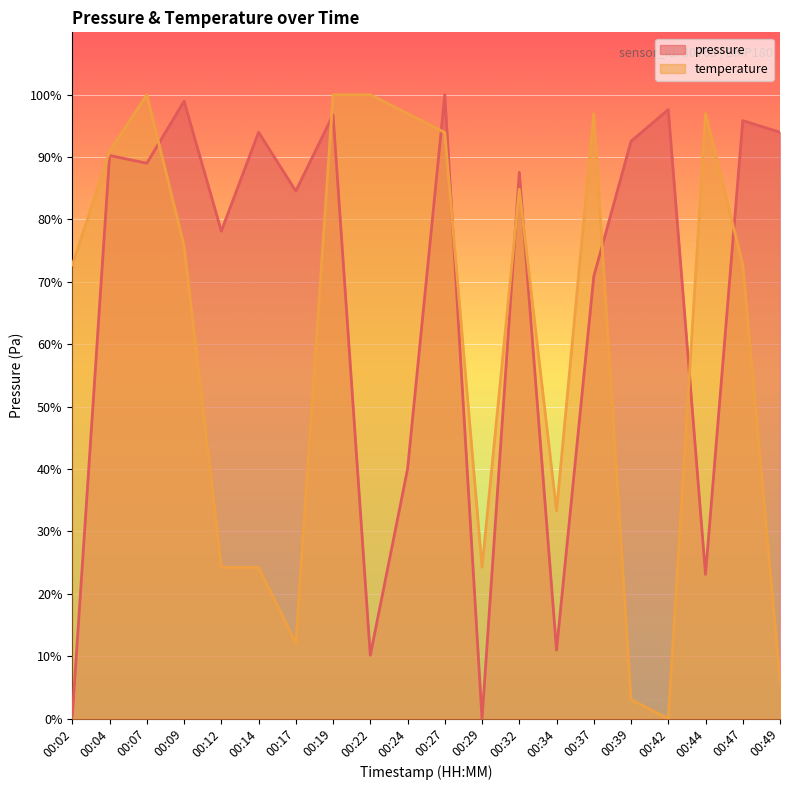

What is the maximum value shown in the chart?

100.0